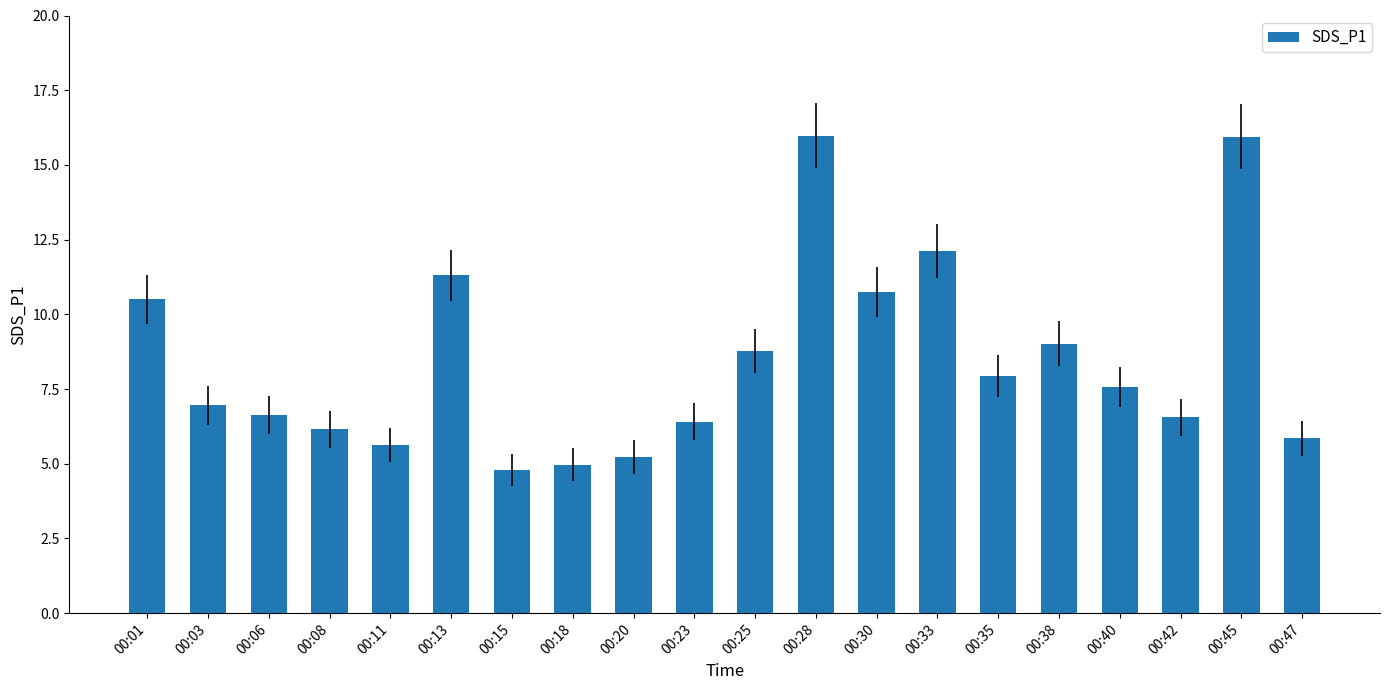

How many bars are there in total?

20